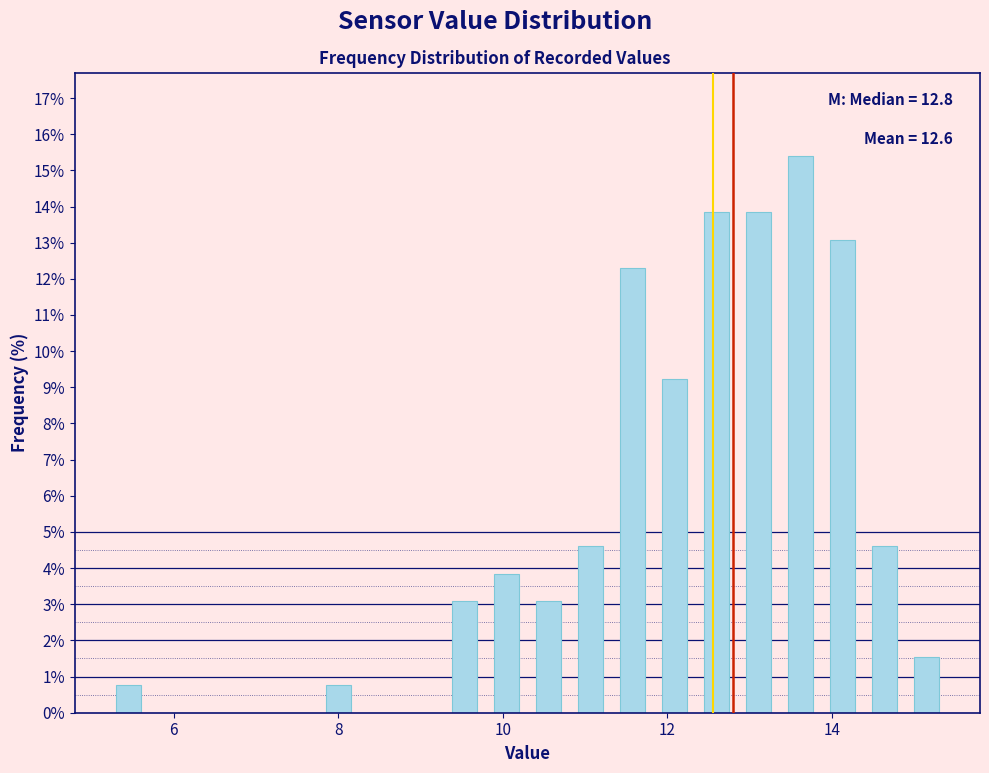

Around what value on the x-axis is the tallest bar? Give the approximate position of its centre, as read against the axis.

13.6